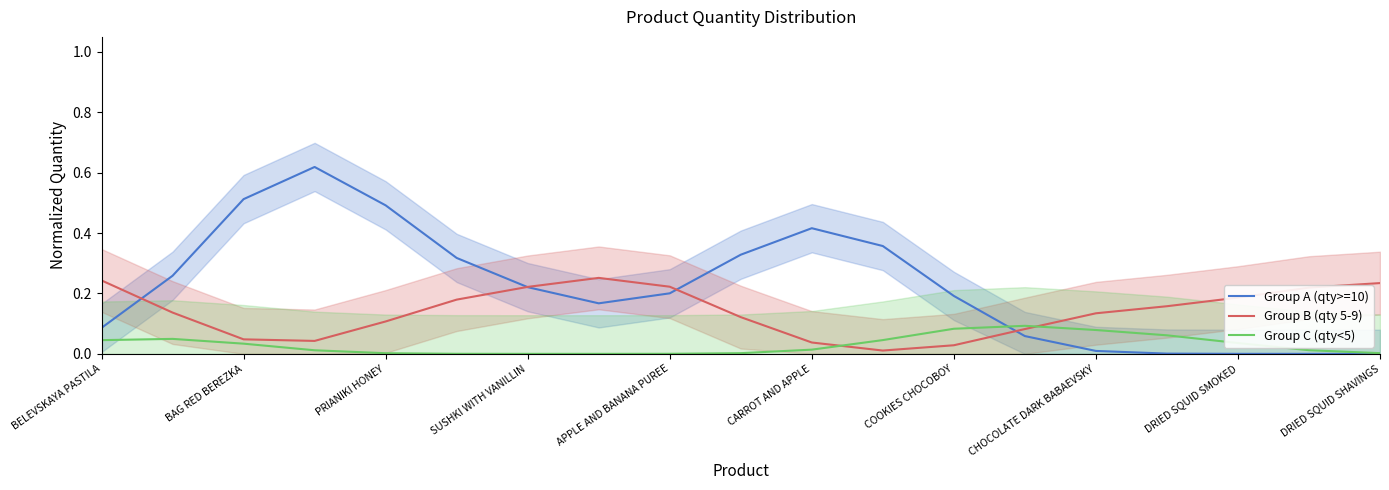

The value of Group B (qty 5-9) at 13 is 0.0. True or false?

False